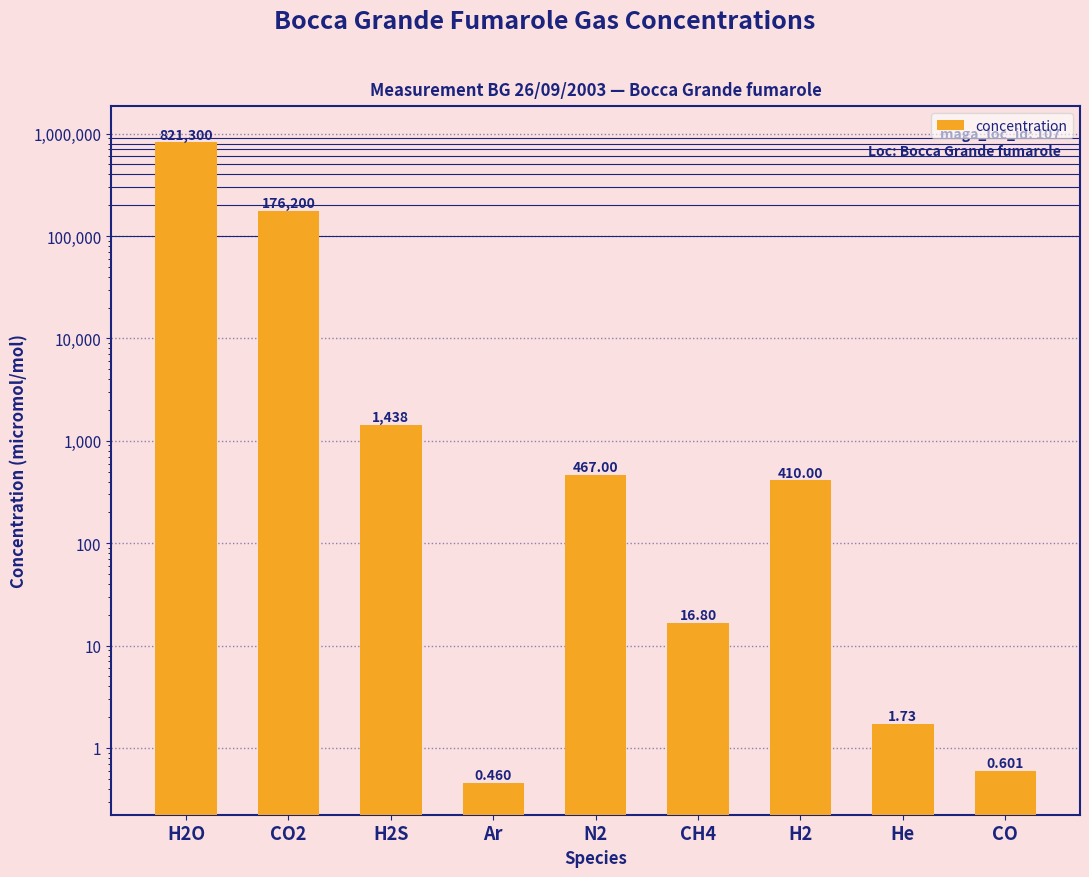

List the labels in order of value, largest first.

H2O, CO2, H2S, N2, H2, CH4, He, CO, Ar